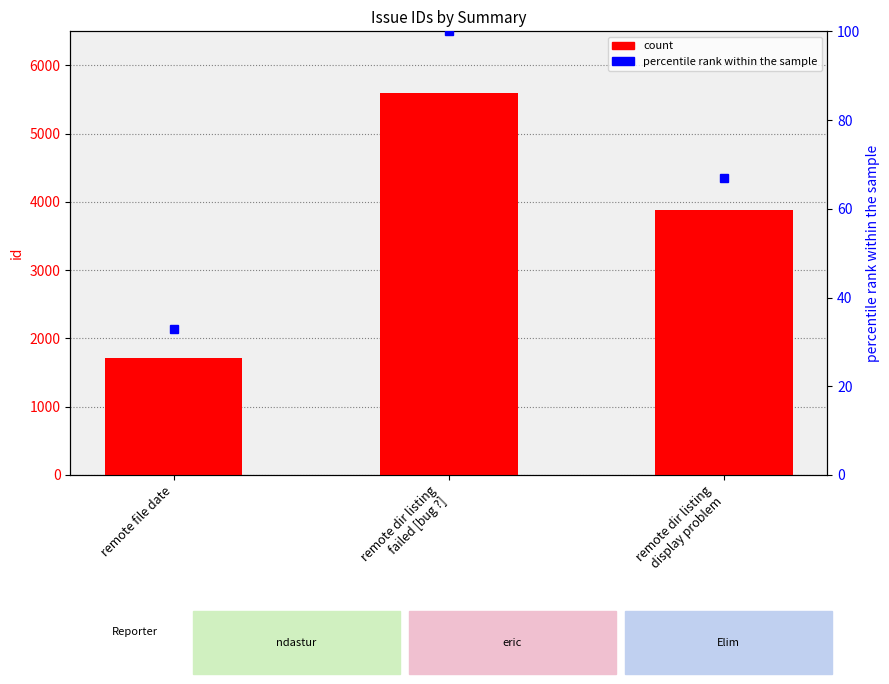

What is the label of the 3rd bar from the left?

remote dir listing
display problem